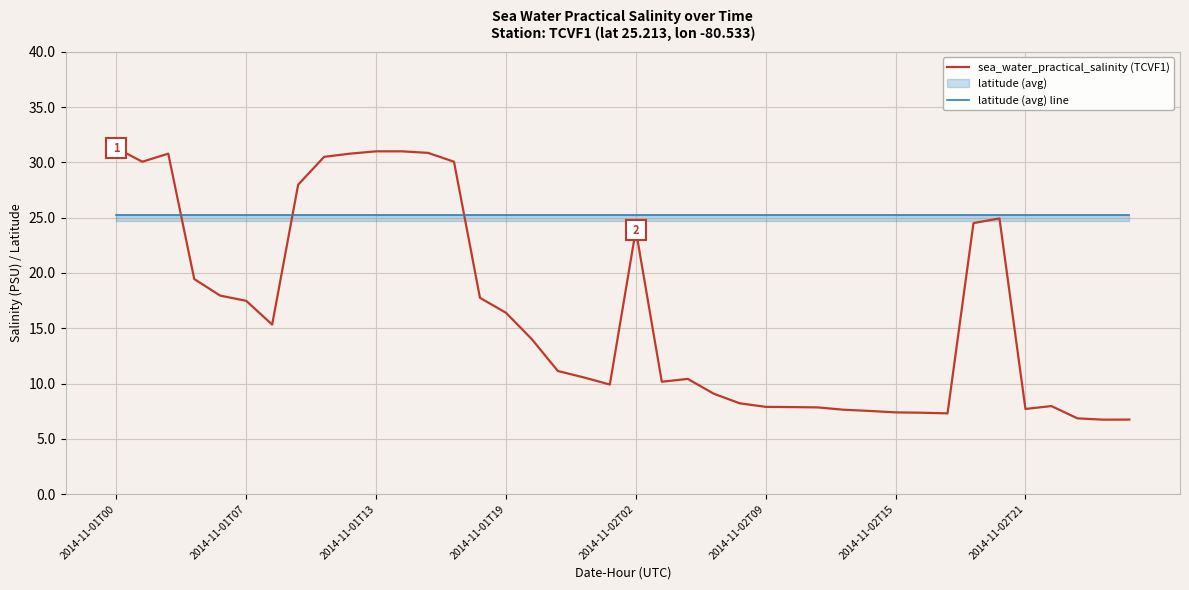

Rank the series by their average value, from lowest to highest.

sea_water_practical_salinity (TCVF1), latitude (avg) line